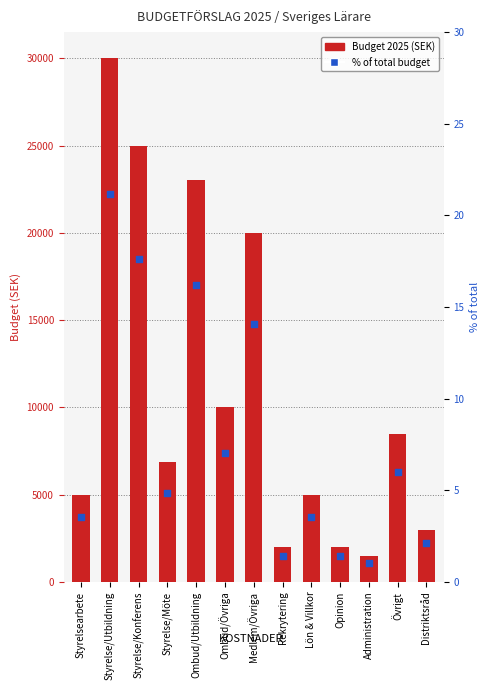

Which series has the widest spread of Y values?

Budget 2025